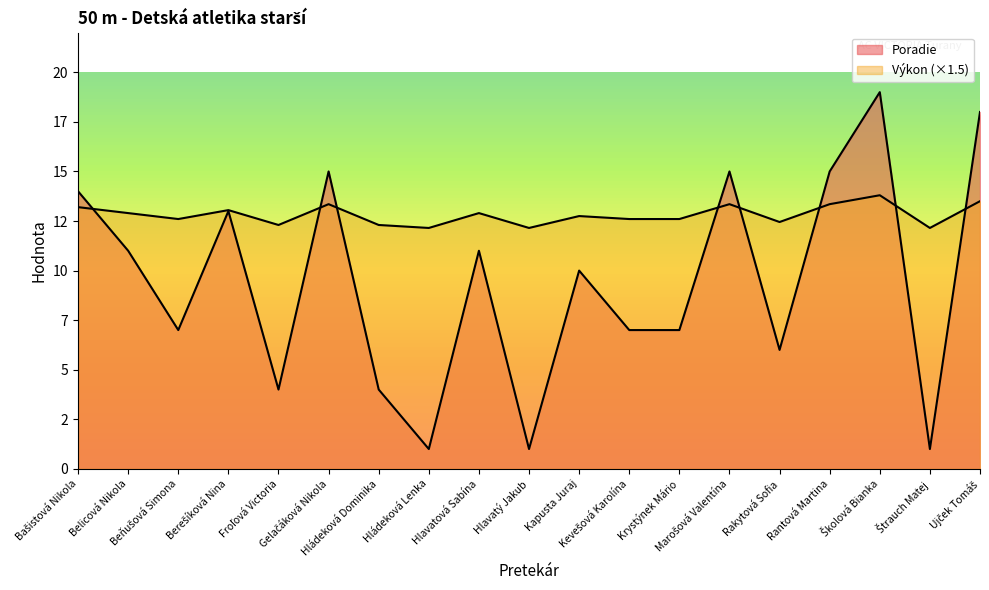

Where do Výkon and Poradie first cross each other?

Bašistová Nikola and Belicová Nikola